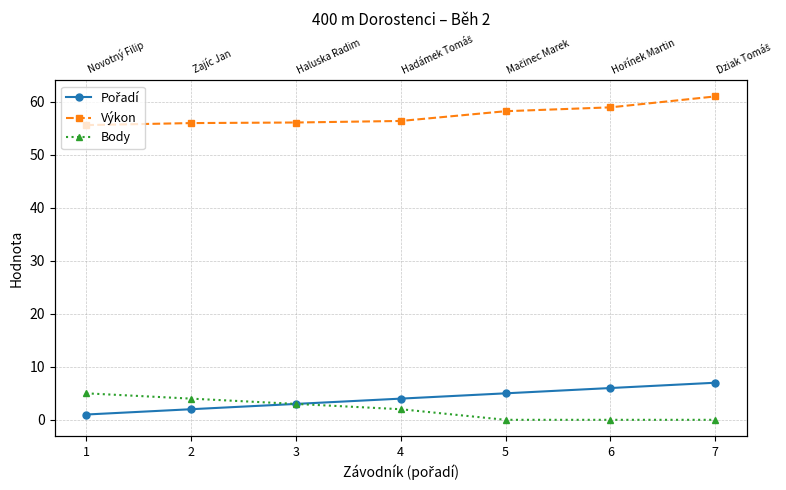

Reading left to right, what are all the values shown in this chart?

Pořadí: 1.0	2.0	3.0	4.0	5.0	6.0	7.0
Výkon: 55.6	56.0	56.1	56.4	58.2	59.0	61.0
Body: 5.0	4.0	3.0	2.0	0.0	0.0	0.0